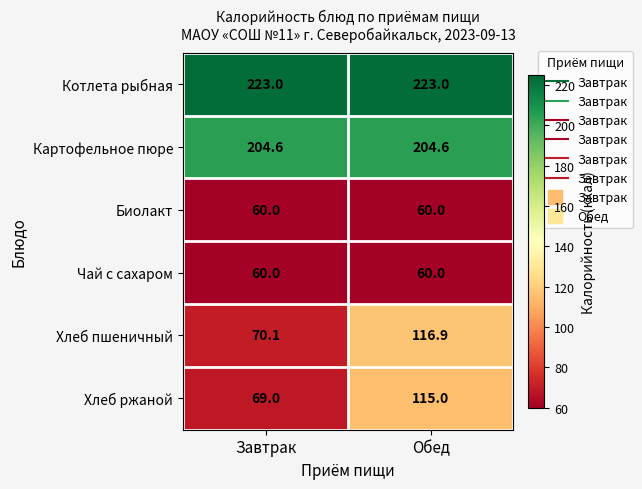

What is the total value across all series at Обед?

779.5